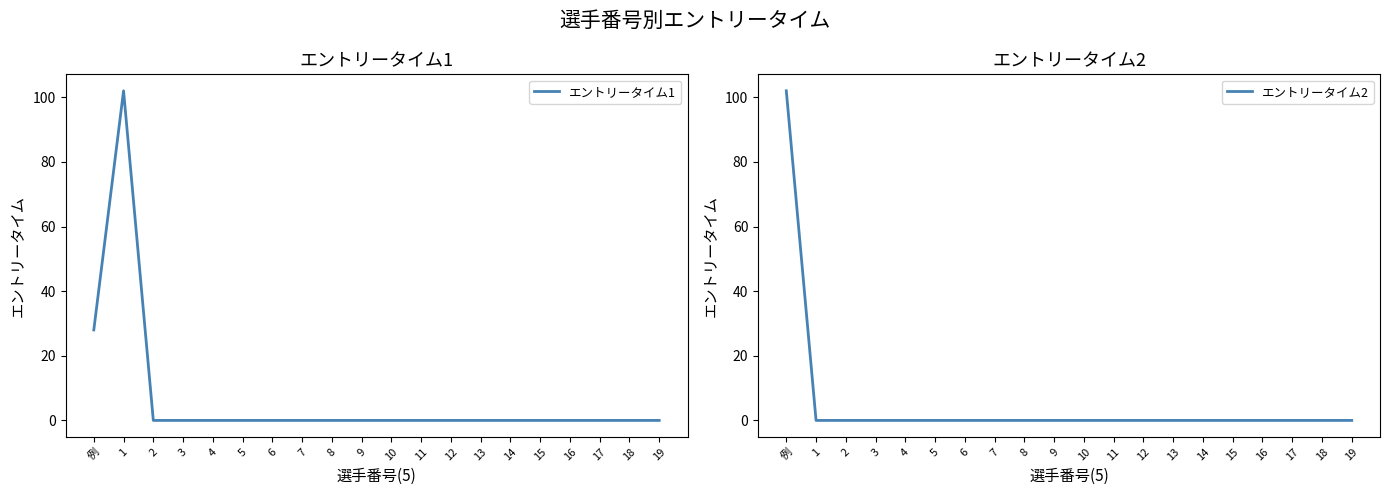

What is the difference between the second highest and second lowest values in the エントリータイム1 series?

28